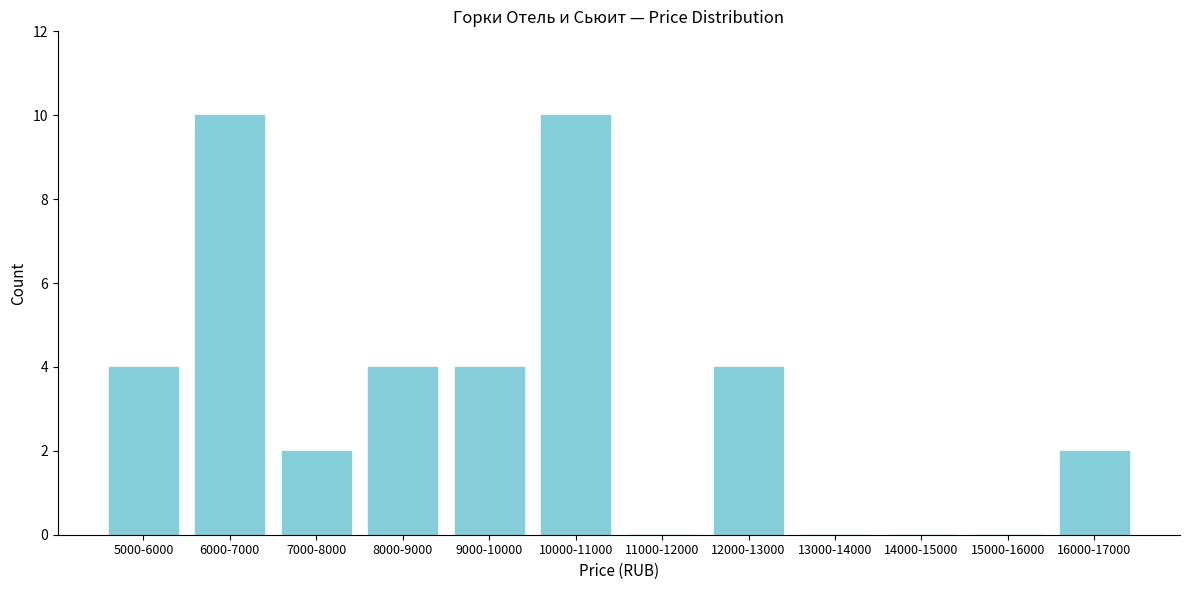

Reading left to right, list all the values displayed in this chart.

5000-6000=4	6000-7000=10	7000-8000=2	8000-9000=4	9000-10000=4	10000-11000=10	11000-12000=0	12000-13000=4	13000-14000=0	14000-15000=0	15000-16000=0	16000-17000=2